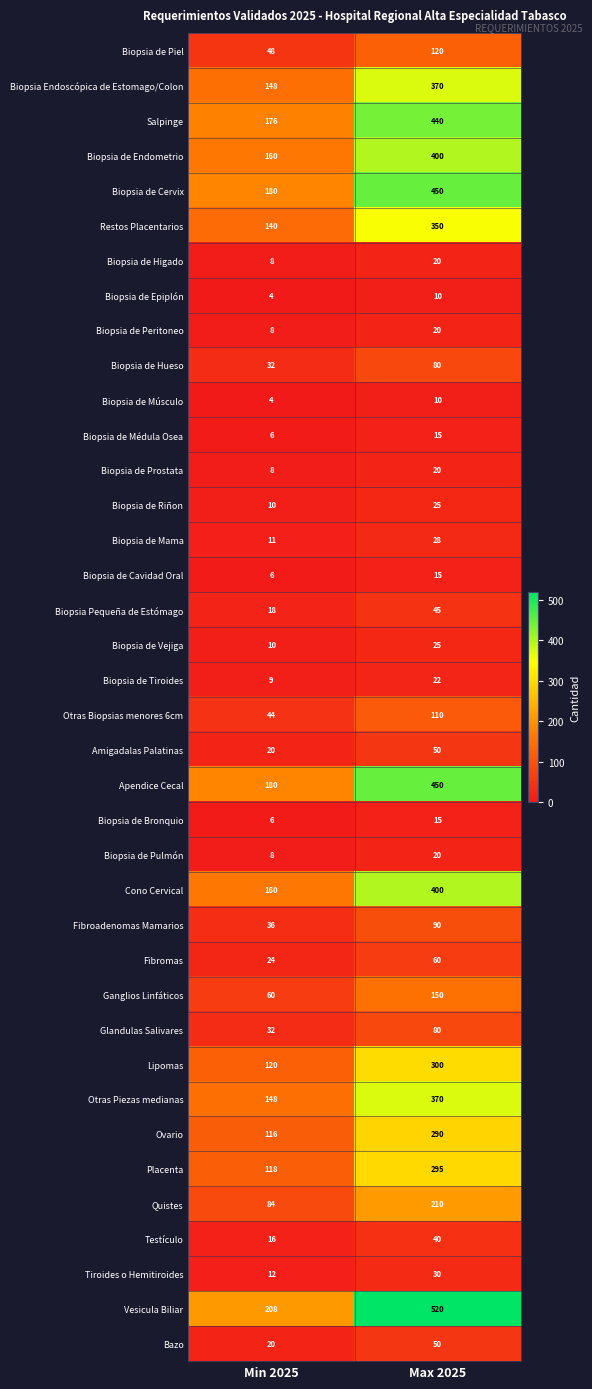

What is the spread (max minus min) of values at Max 2025?

510